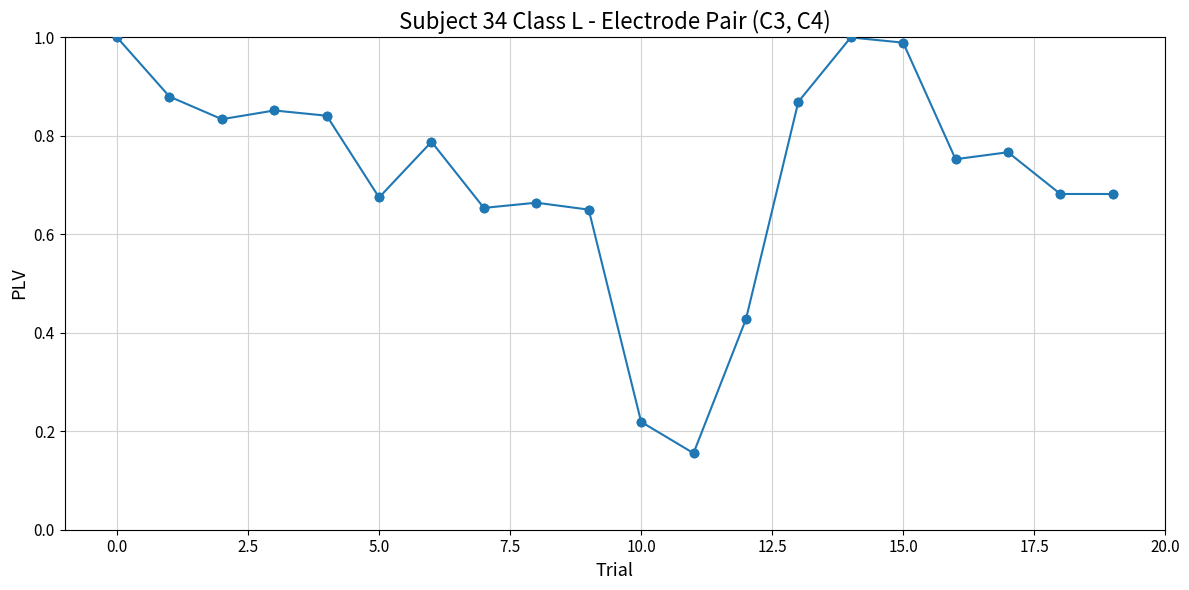

True or false: the data has more than 2 interior local peaks.

True